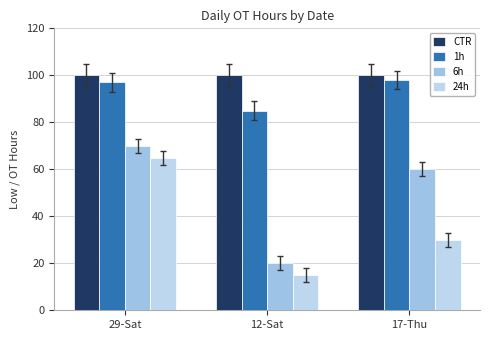

How many categories are shown in the chart?

3